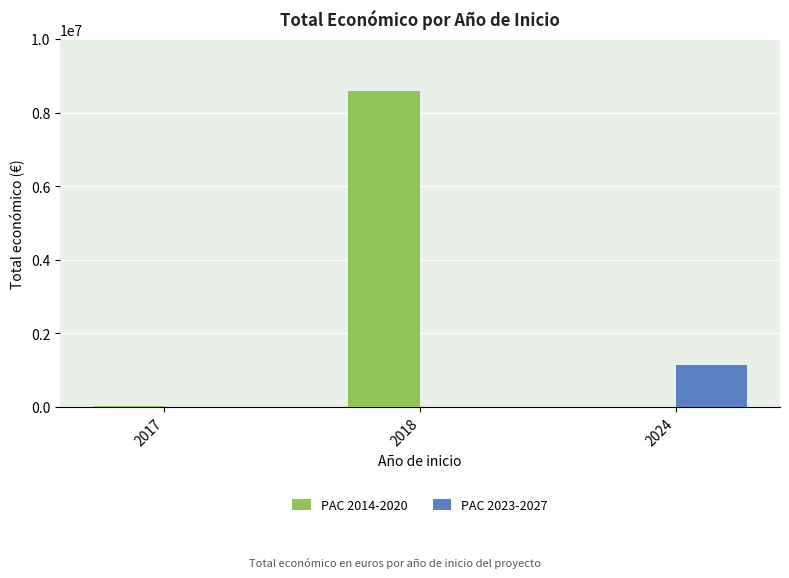

The value of PAC 2023-2027 at 2024 is 722024. True or false?

False